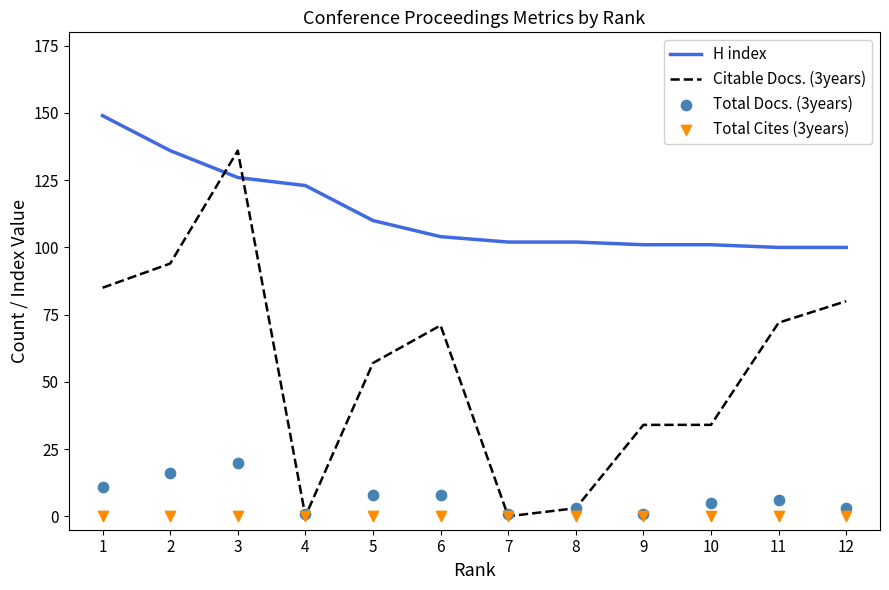

What is the total value across all series at 7?

103